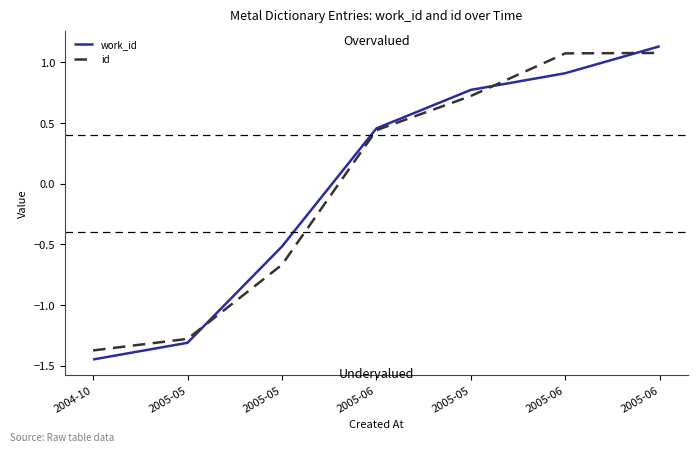

What is the maximum value shown in the chart?

1.1